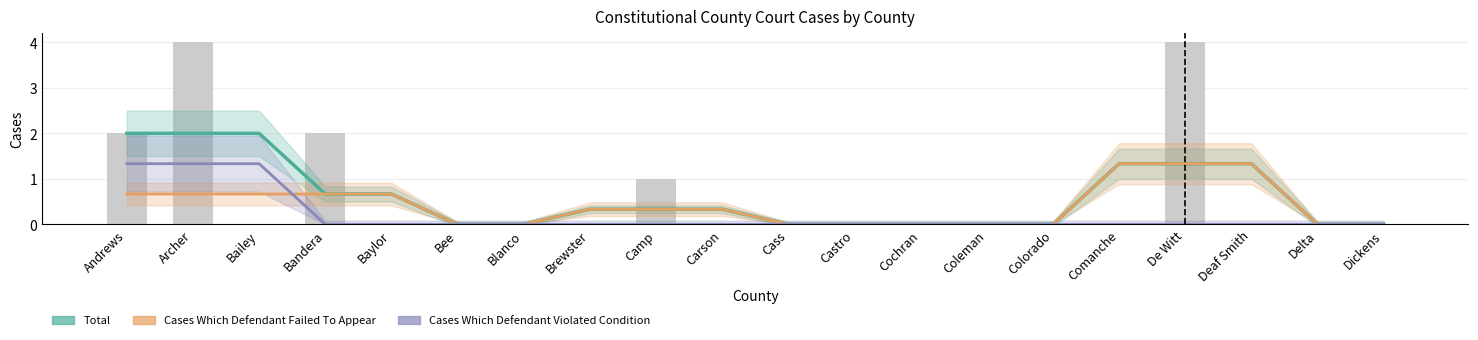

What is the label of the 17th bar from the right?

Bandera